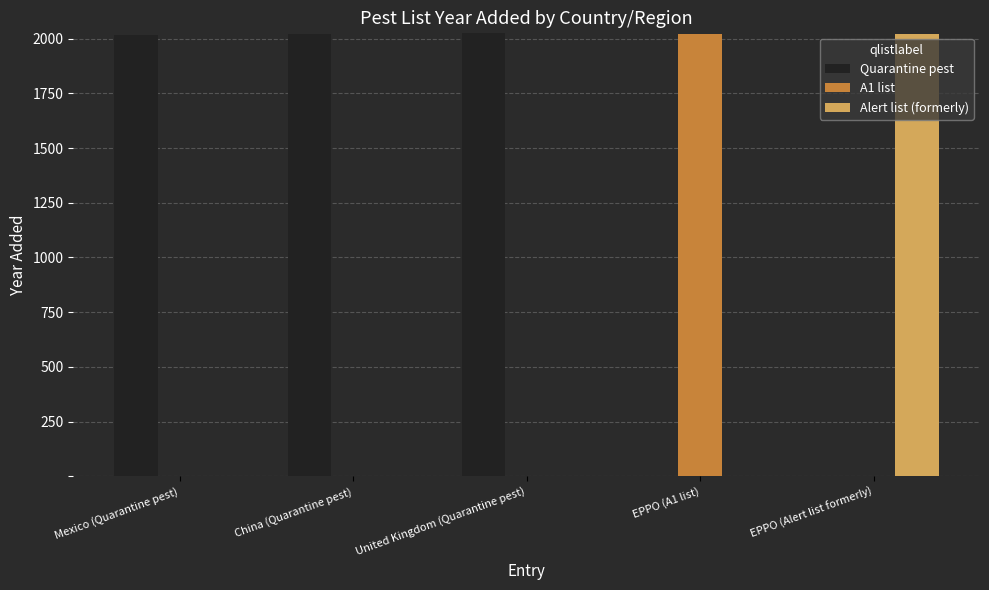

What is the spread (max minus min) of values at EPPO (Alert list formerly)?

2020